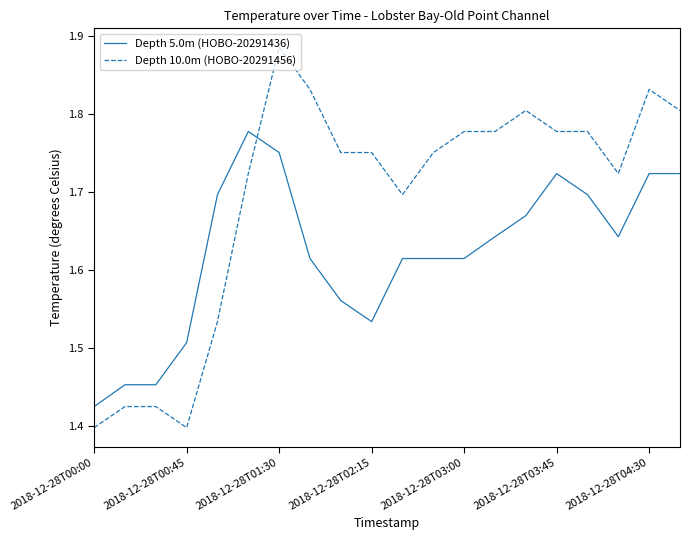

Count the number of data series in this chart.

2